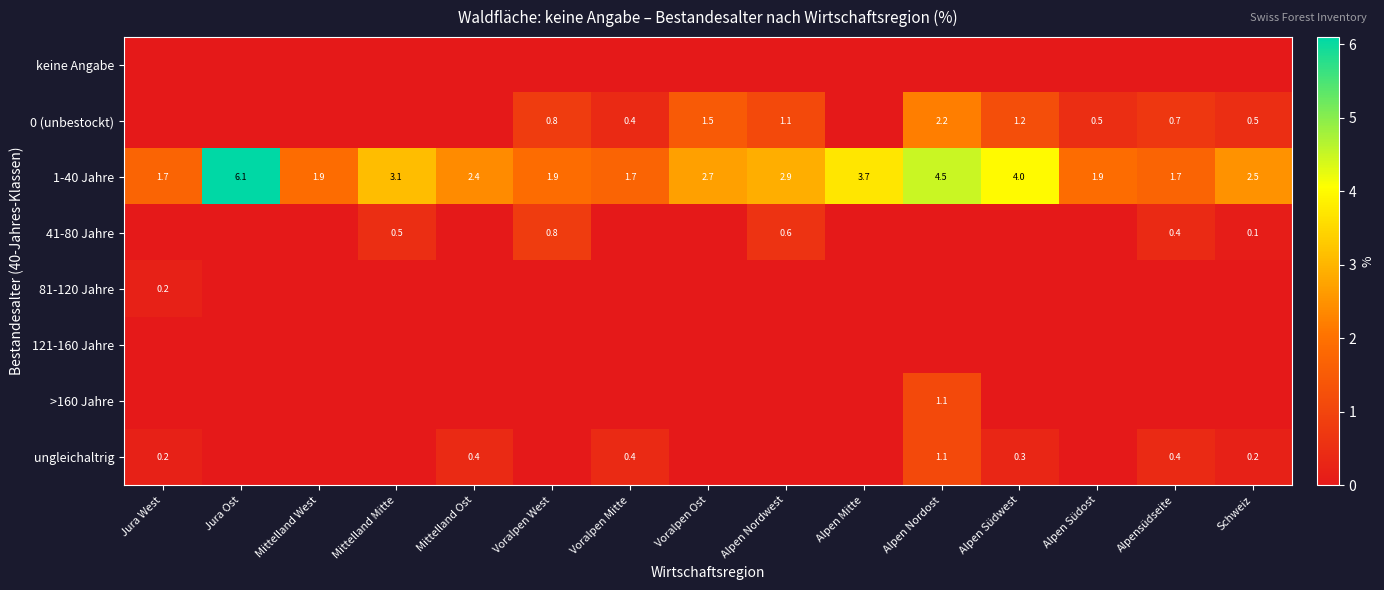

What is the lowest value of the 1-40 Jahre series?

1.7